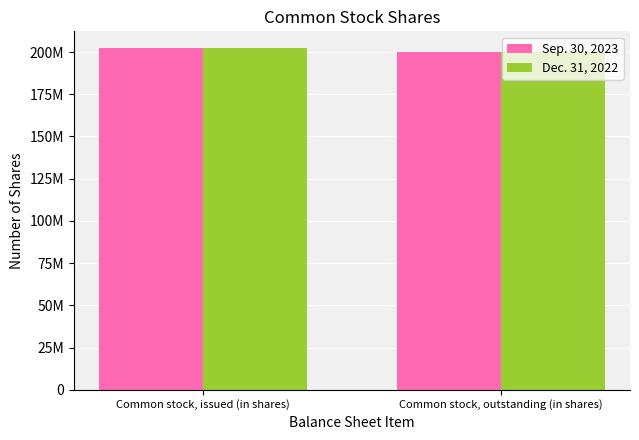

At which category is the sum across all series the highest?

Common stock, issued (in shares)